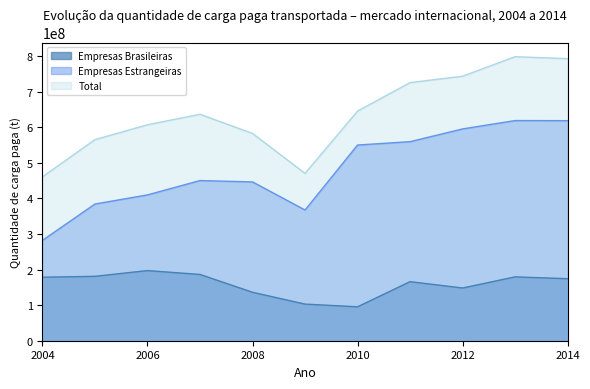

What value does the Empresas Estrangeiras series have at 2005, to the nearest 10?

384008400